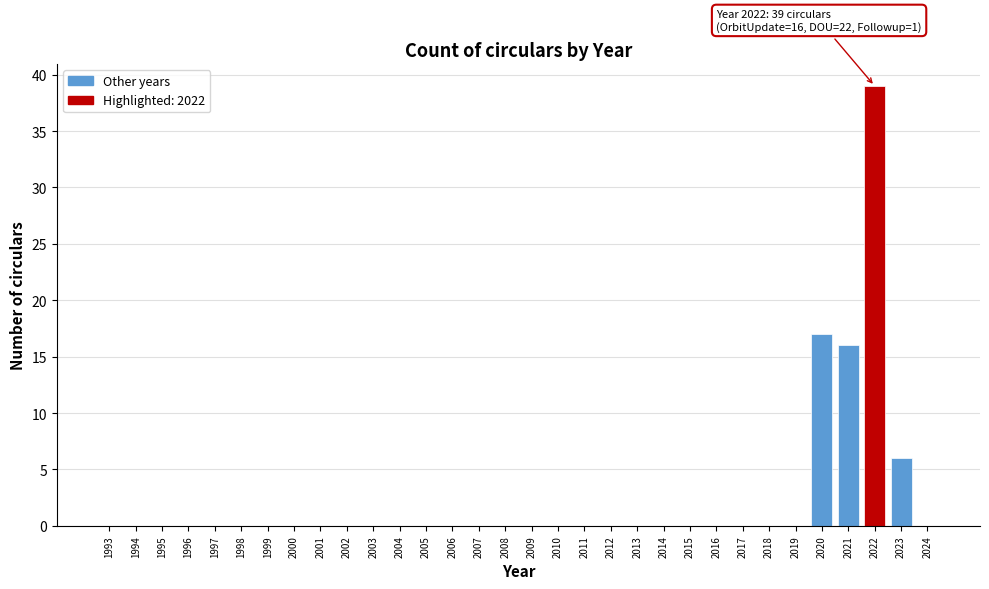

What is the sum of all values?

78